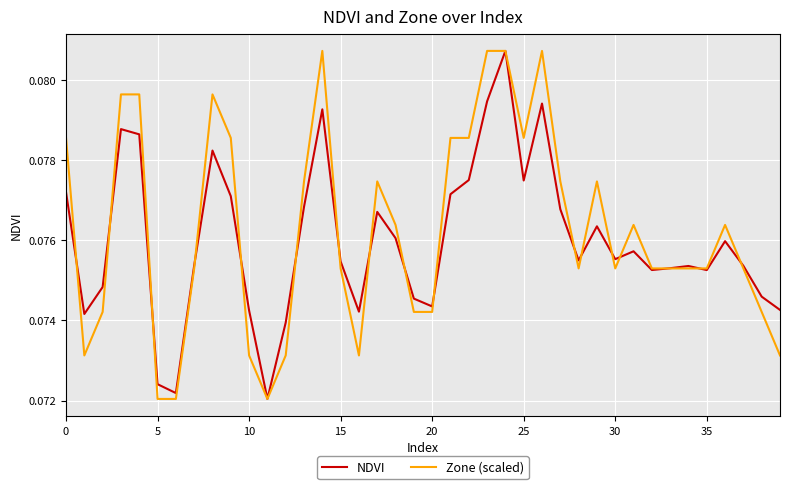

What is the maximum value shown in the chart?

0.1